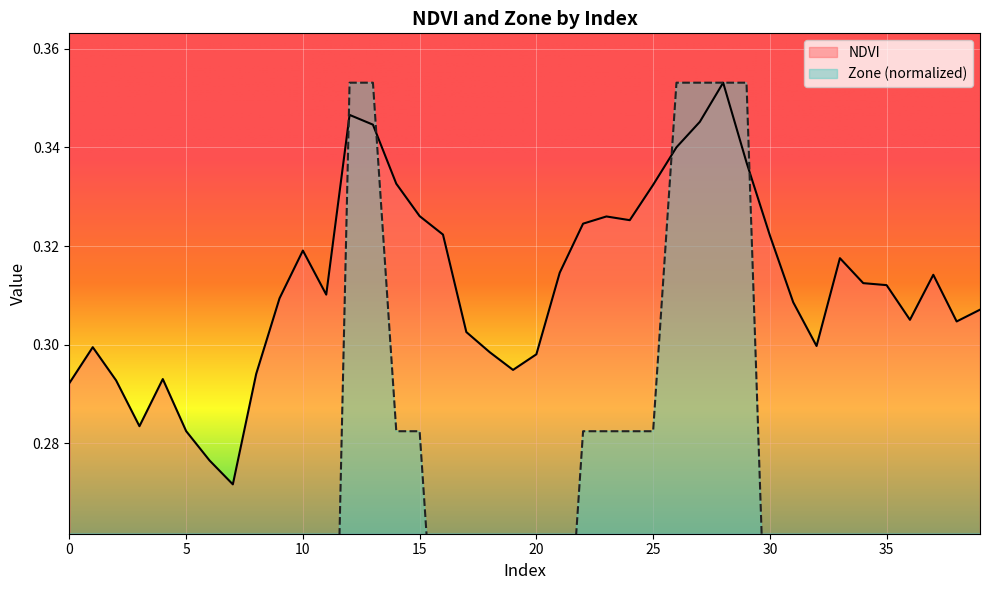

True or false: Zone has a value of 0.0 at 36.

False